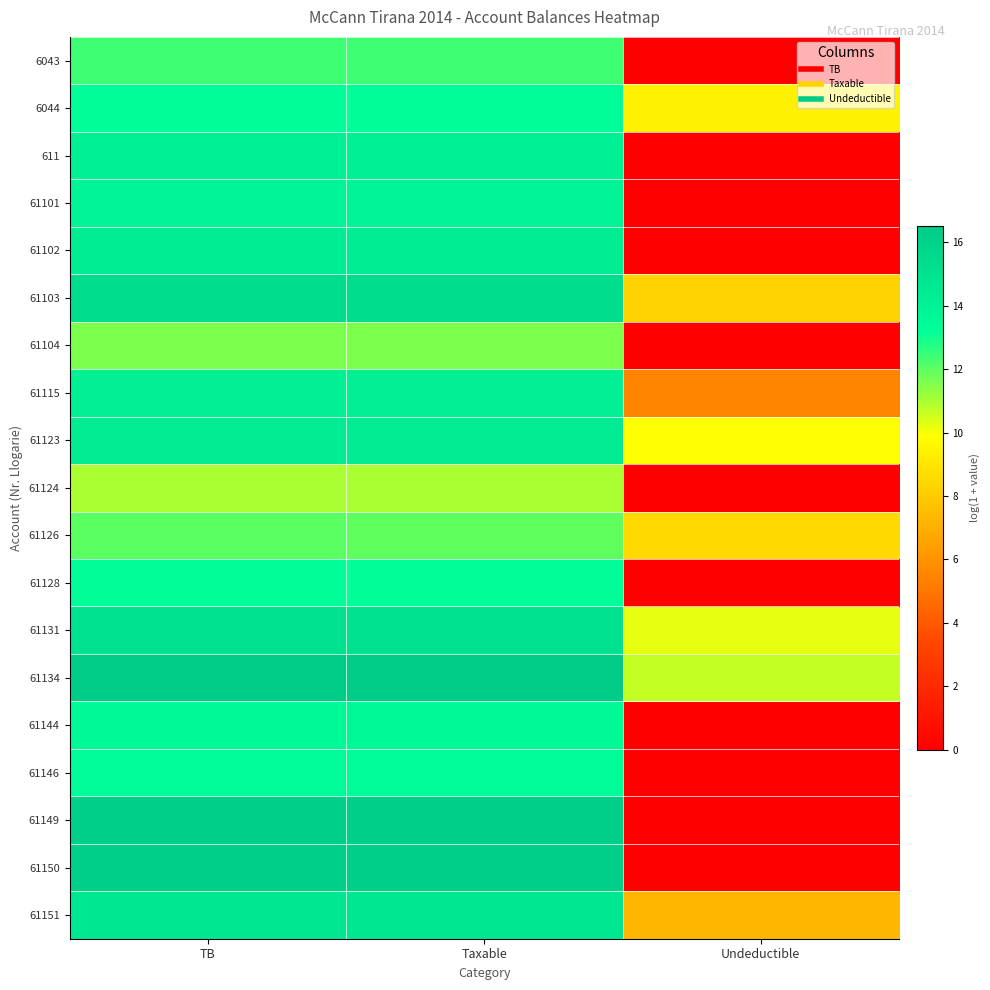

Which series changed the most between Taxable and Undeductible?

61149